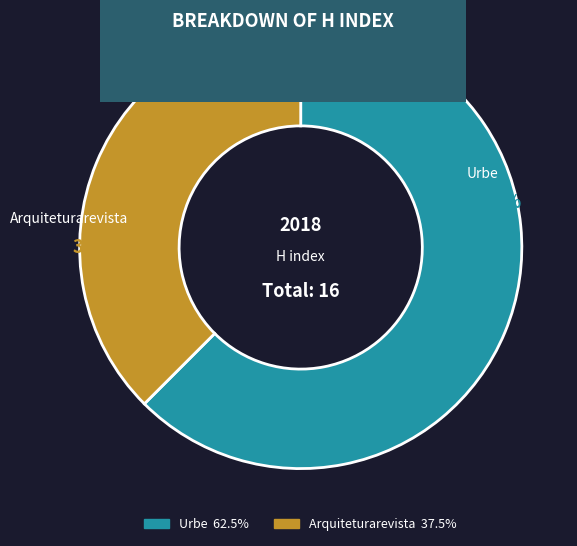

Which has a higher value, Arquiteturarevista or Urbe?

Urbe